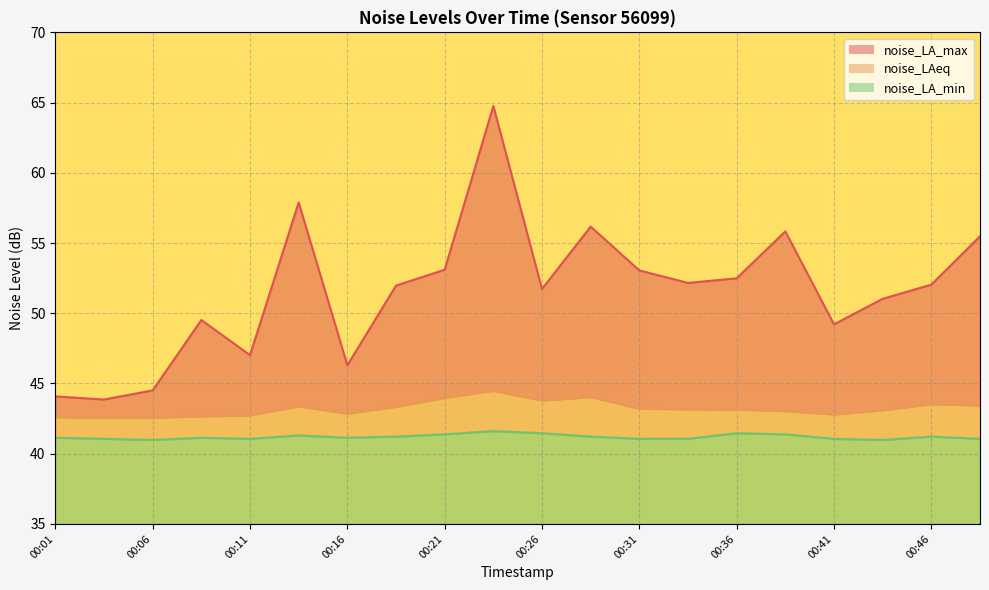

What is the value of the noise_LAeq point at the 19th from the left?

43.5